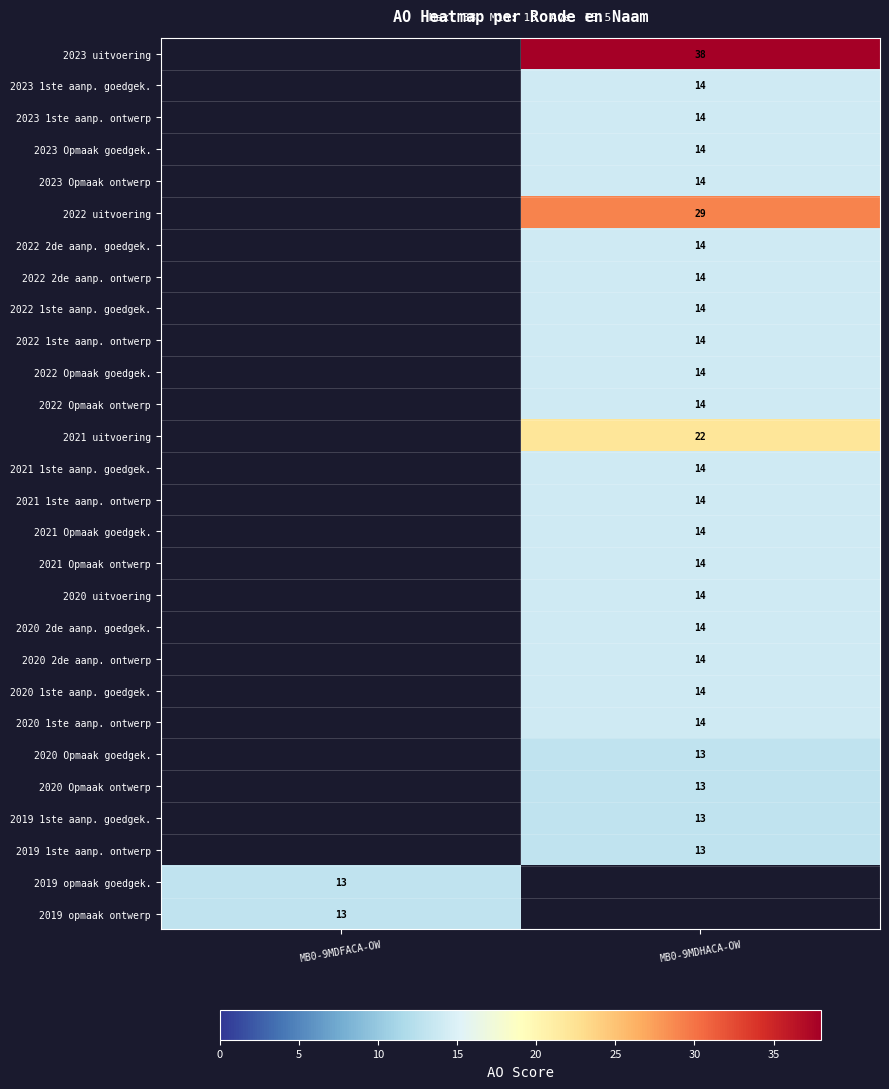

The 2021 uitvoering series shows 5 at MB0-9MDHACA-OW. True or false?

False